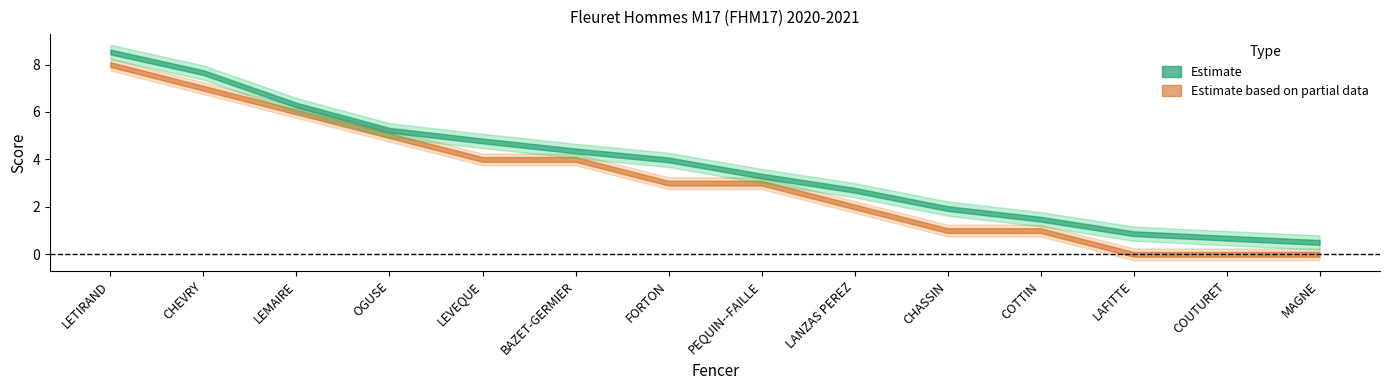

What is the label of the 9th point from the right?

BAZET-GERMIER